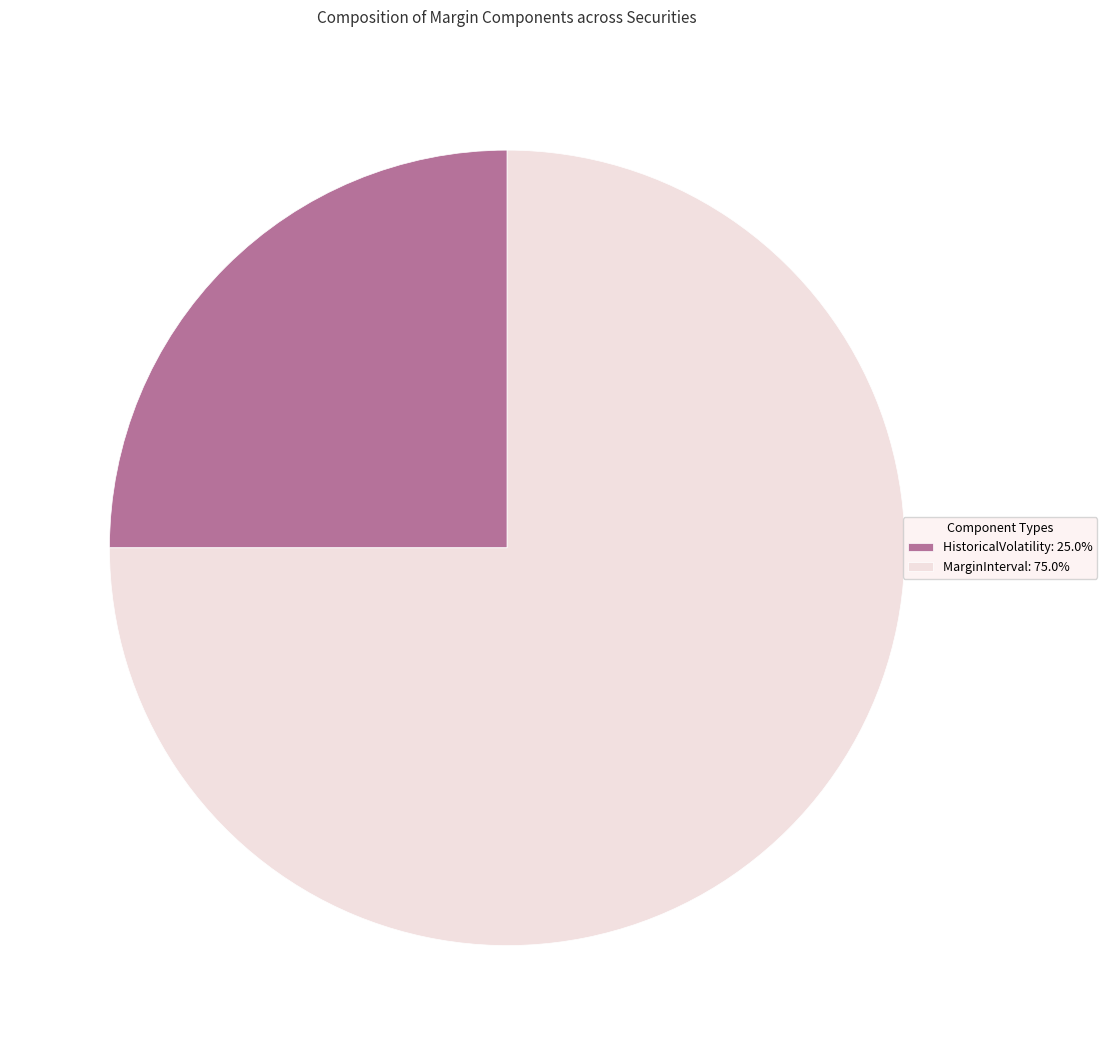

Do MarginInterval: 75.0% and HistoricalVolatility: 25.0% together represent more than half of the pie?

Yes